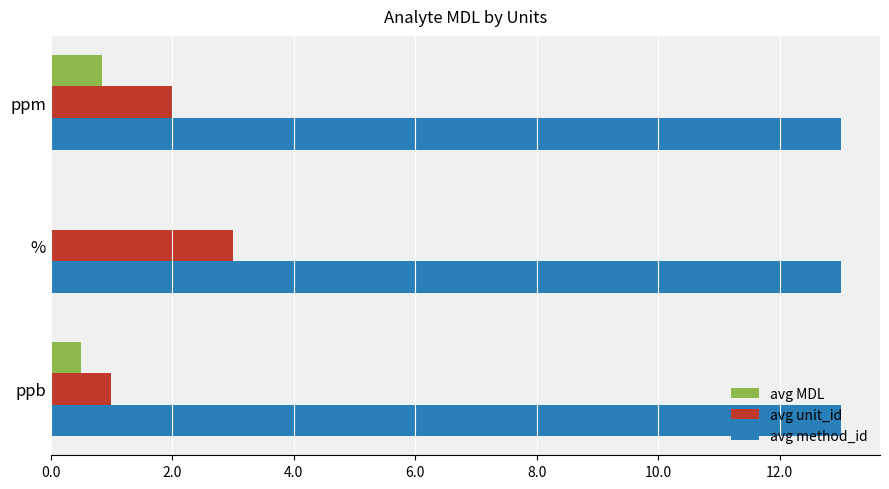

Which series has the largest range (max minus min)?

avg unit_id